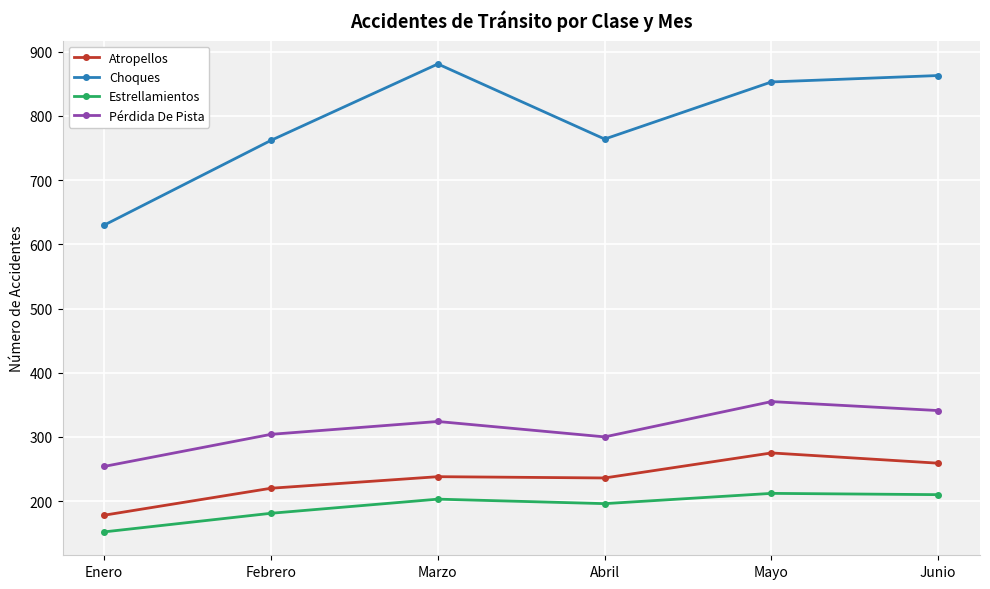

What is the lowest value of the Choques series?

630